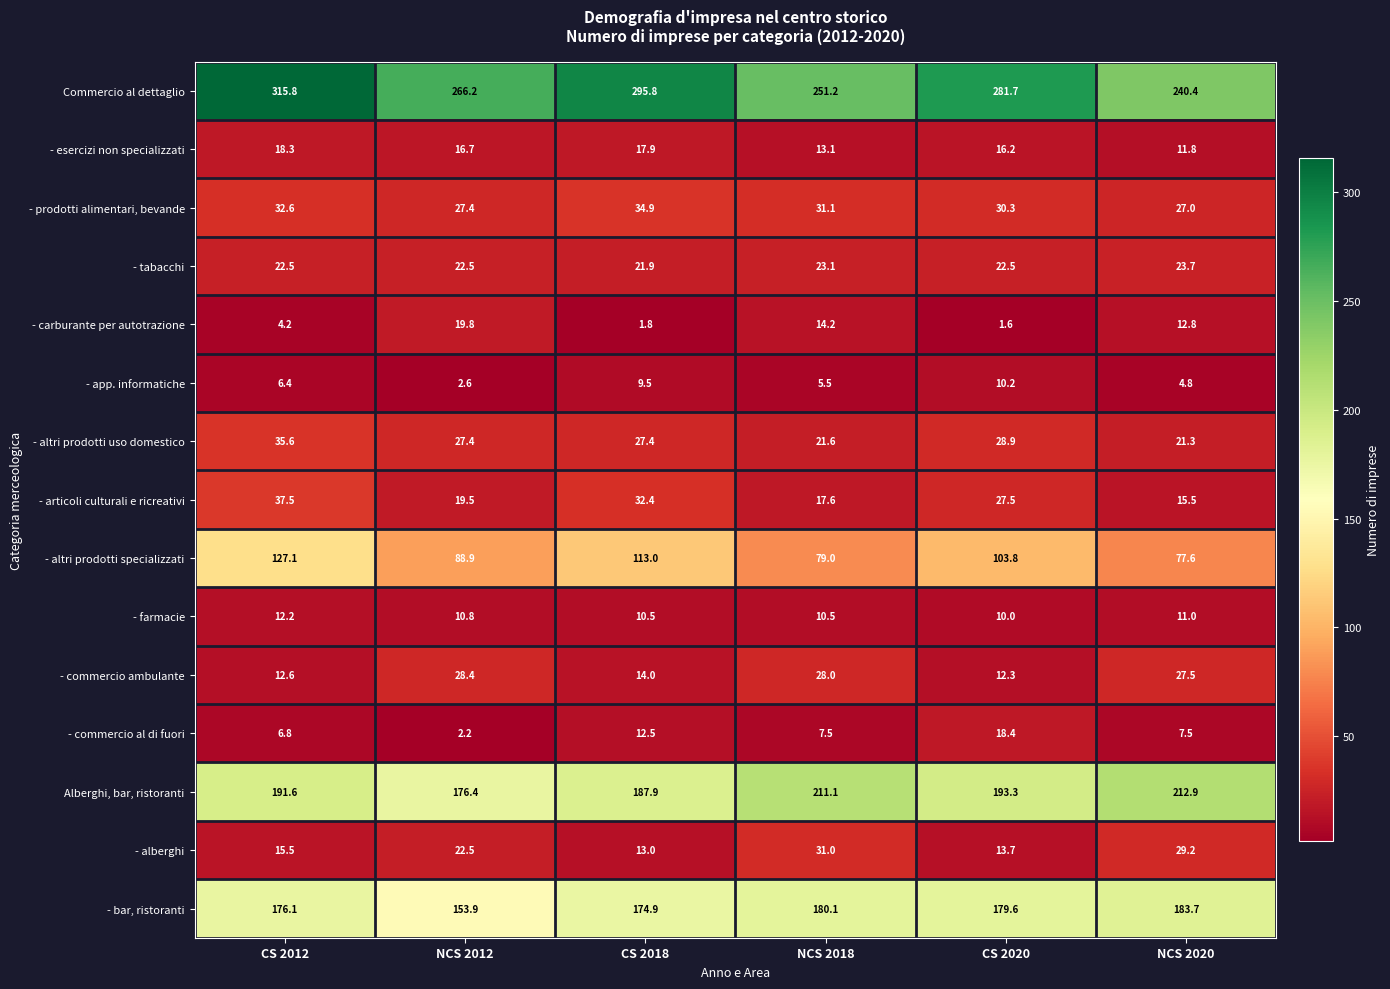

Which series has the largest total across all categories?

Commercio al dettaglio